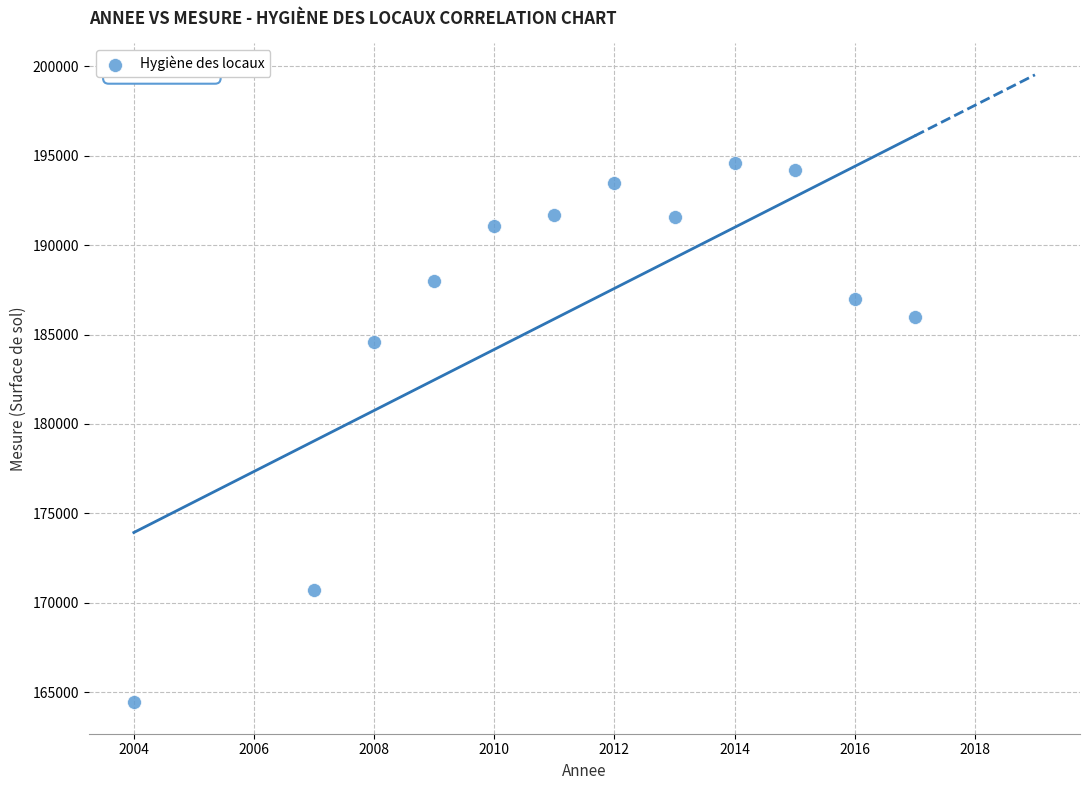

What Y value in the scatter plot is closest to 179512?

184584